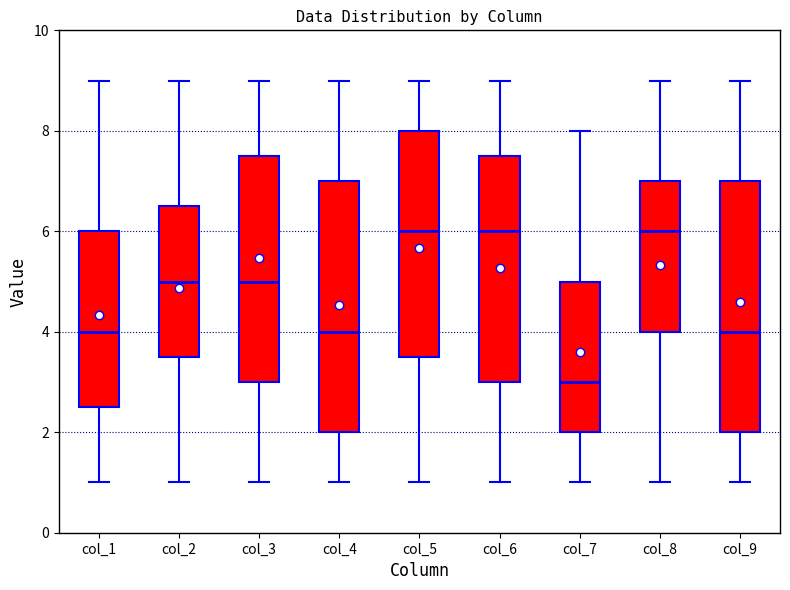

Reading left to right, transcribe this box plot: for each box, give where its median line is, the range the box spans, and where its two whiskers end, as read against the y-axis. The values are not printed on the chart, so give them approximately, as read against the axis.

col_1: median 4.0, box 2.6 to 6.0, whiskers 1.0 to 9.0
col_2: median 5.0, box 3.6 to 6.6, whiskers 1.0 to 9.0
col_3: median 5.0, box 3.0 to 7.6, whiskers 1.0 to 9.0
col_4: median 4.0, box 2.0 to 7.0, whiskers 1.0 to 9.0
col_5: median 6.0, box 3.6 to 8.0, whiskers 1.0 to 9.0
col_6: median 6.0, box 3.0 to 7.6, whiskers 1.0 to 9.0
col_7: median 3.0, box 2.0 to 5.0, whiskers 1.0 to 8.0
col_8: median 6.0, box 4.0 to 7.0, whiskers 1.0 to 9.0
col_9: median 4.0, box 2.0 to 7.0, whiskers 1.0 to 9.0